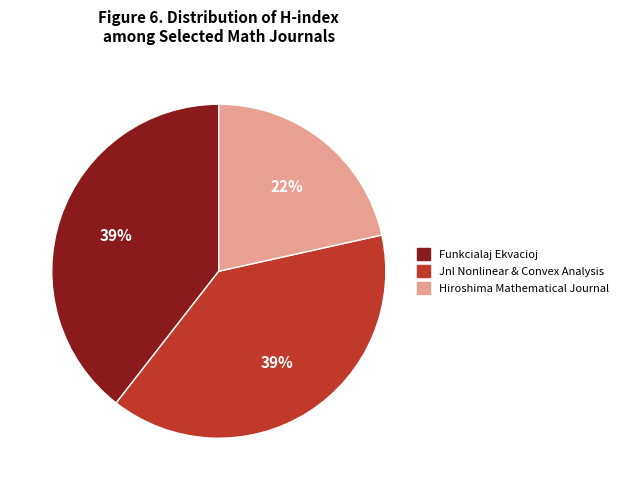

To the nearest percent, what is the average slice percentage?

33%